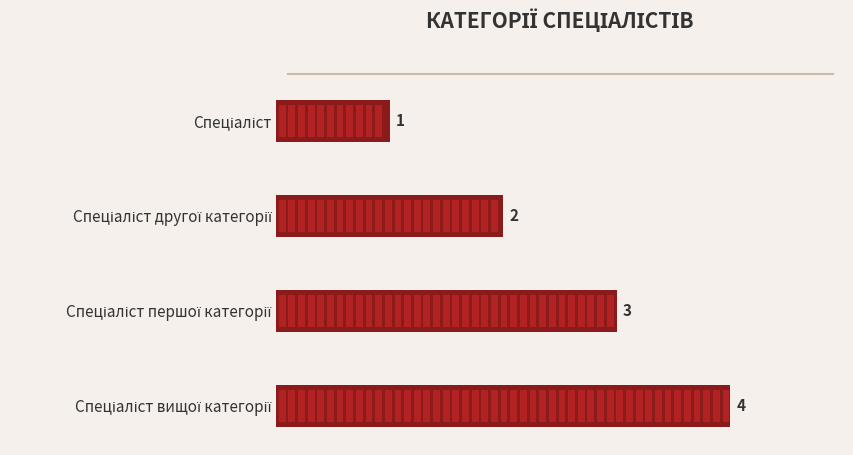

What is the sum of all values?

10